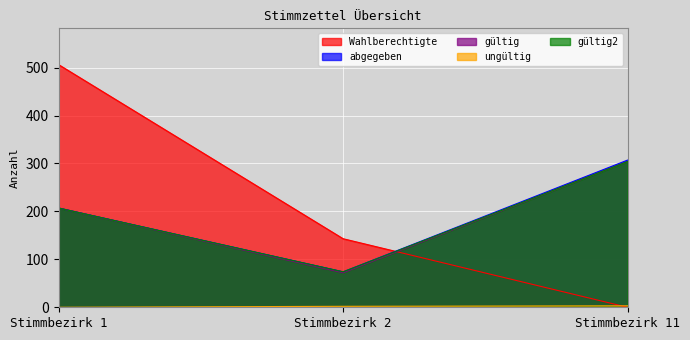

Count the number of categories in the chart.

3